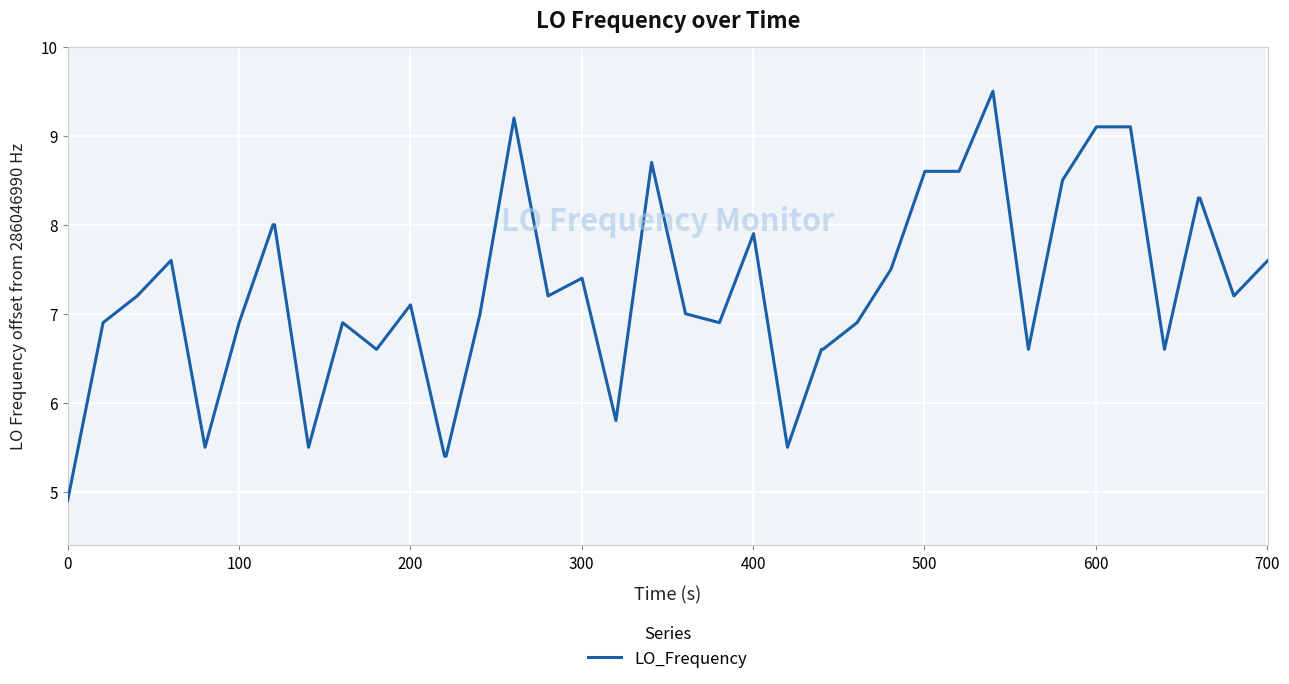

What is the greatest value displayed?

9.5